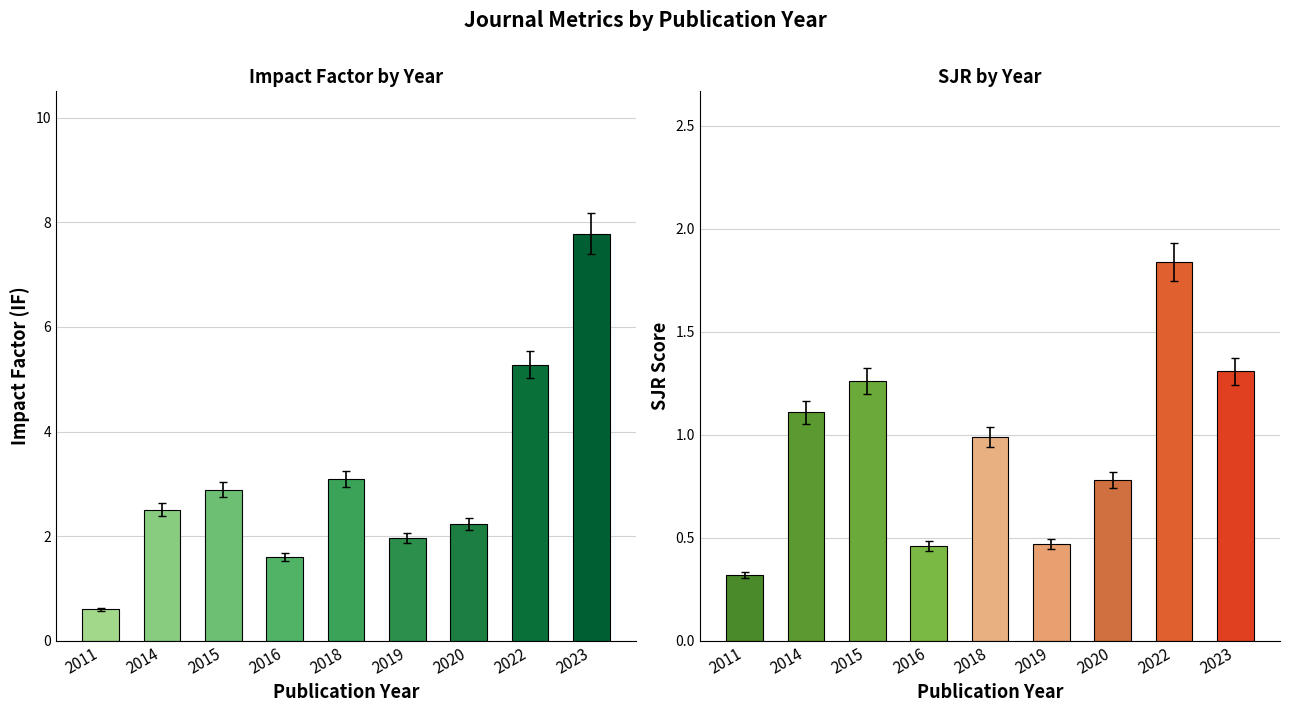

Is the value of SJR at 2019 greater than the value of IF at 2015?

No